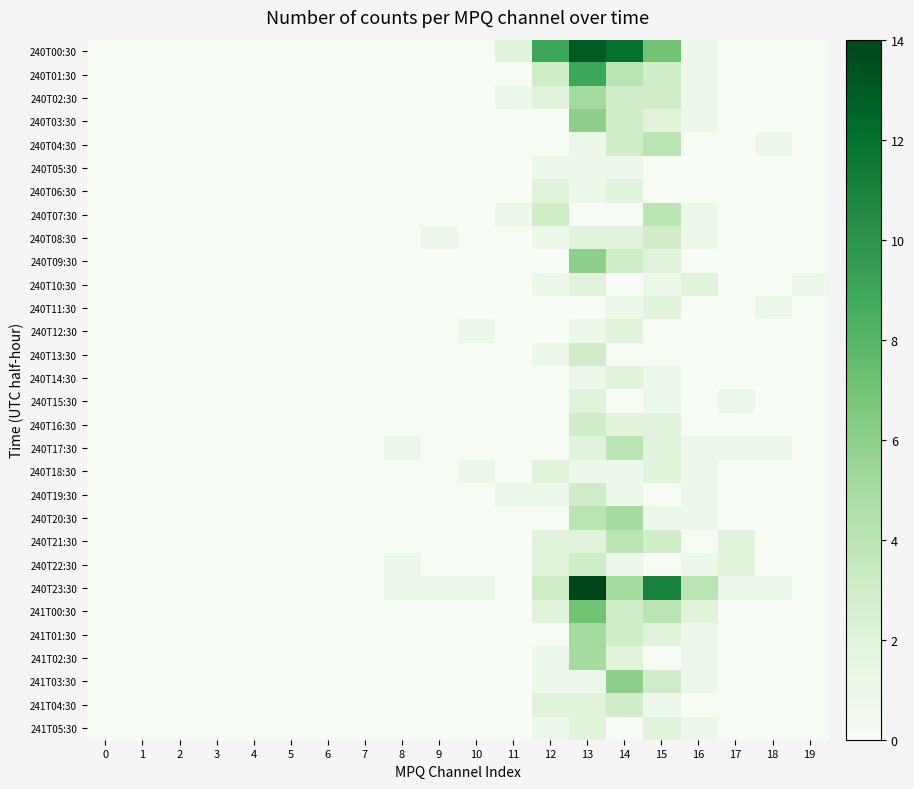

Reading right to left, list all the values displayed in this chart.

240T00:30: 19=0	18=0	17=0	16=1	15=7	14=12	13=13	12=9	11=2	10=0	9=0	8=0	7=0	6=0	5=0	4=0	3=0	2=0	1=0	0=0
240T01:30: 19=0	18=0	17=0	16=1	15=3	14=4	13=9	12=3	11=0	10=0	9=0	8=0	7=0	6=0	5=0	4=0	3=0	2=0	1=0	0=0
240T02:30: 19=0	18=0	17=0	16=1	15=3	14=3	13=5	12=2	11=1	10=0	9=0	8=0	7=0	6=0	5=0	4=0	3=0	2=0	1=0	0=0
240T03:30: 19=0	18=0	17=0	16=1	15=2	14=3	13=6	12=0	11=0	10=0	9=0	8=0	7=0	6=0	5=0	4=0	3=0	2=0	1=0	0=0
240T04:30: 19=0	18=1	17=0	16=0	15=4	14=3	13=1	12=0	11=0	10=0	9=0	8=0	7=0	6=0	5=0	4=0	3=0	2=0	1=0	0=0
240T05:30: 19=0	18=0	17=0	16=0	15=0	14=1	13=1	12=1	11=0	10=0	9=0	8=0	7=0	6=0	5=0	4=0	3=0	2=0	1=0	0=0
240T06:30: 19=0	18=0	17=0	16=0	15=0	14=2	13=1	12=2	11=0	10=0	9=0	8=0	7=0	6=0	5=0	4=0	3=0	2=0	1=0	0=0
240T07:30: 19=0	18=0	17=0	16=1	15=4	14=0	13=0	12=3	11=1	10=0	9=0	8=0	7=0	6=0	5=0	4=0	3=0	2=0	1=0	0=0
240T08:30: 19=0	18=0	17=0	16=1	15=3	14=2	13=2	12=1	11=0	10=0	9=1	8=0	7=0	6=0	5=0	4=0	3=0	2=0	1=0	0=0
240T09:30: 19=0	18=0	17=0	16=0	15=2	14=3	13=6	12=0	11=0	10=0	9=0	8=0	7=0	6=0	5=0	4=0	3=0	2=0	1=0	0=0
240T10:30: 19=1	18=0	17=0	16=2	15=1	14=0	13=2	12=1	11=0	10=0	9=0	8=0	7=0	6=0	5=0	4=0	3=0	2=0	1=0	0=0
240T11:30: 19=0	18=1	17=0	16=0	15=2	14=1	13=0	12=0	11=0	10=0	9=0	8=0	7=0	6=0	5=0	4=0	3=0	2=0	1=0	0=0
240T12:30: 19=0	18=0	17=0	16=0	15=0	14=2	13=1	12=0	11=0	10=1	9=0	8=0	7=0	6=0	5=0	4=0	3=0	2=0	1=0	0=0
240T13:30: 19=0	18=0	17=0	16=0	15=0	14=0	13=3	12=1	11=0	10=0	9=0	8=0	7=0	6=0	5=0	4=0	3=0	2=0	1=0	0=0
240T14:30: 19=0	18=0	17=0	16=0	15=1	14=2	13=1	12=0	11=0	10=0	9=0	8=0	7=0	6=0	5=0	4=0	3=0	2=0	1=0	0=0
240T15:30: 19=0	18=0	17=1	16=0	15=1	14=0	13=2	12=0	11=0	10=0	9=0	8=0	7=0	6=0	5=0	4=0	3=0	2=0	1=0	0=0
240T16:30: 19=0	18=0	17=0	16=0	15=2	14=2	13=3	12=0	11=0	10=0	9=0	8=0	7=0	6=0	5=0	4=0	3=0	2=0	1=0	0=0
240T17:30: 19=0	18=1	17=1	16=1	15=2	14=4	13=2	12=0	11=0	10=0	9=0	8=1	7=0	6=0	5=0	4=0	3=0	2=0	1=0	0=0
240T18:30: 19=0	18=0	17=0	16=1	15=2	14=1	13=1	12=2	11=0	10=1	9=0	8=0	7=0	6=0	5=0	4=0	3=0	2=0	1=0	0=0
240T19:30: 19=0	18=0	17=0	16=1	15=0	14=1	13=3	12=1	11=1	10=0	9=0	8=0	7=0	6=0	5=0	4=0	3=0	2=0	1=0	0=0
240T20:30: 19=0	18=0	17=0	16=1	15=1	14=5	13=4	12=0	11=0	10=0	9=0	8=0	7=0	6=0	5=0	4=0	3=0	2=0	1=0	0=0
240T21:30: 19=0	18=0	17=2	16=0	15=3	14=4	13=2	12=2	11=0	10=0	9=0	8=0	7=0	6=0	5=0	4=0	3=0	2=0	1=0	0=0
240T22:30: 19=0	18=0	17=2	16=1	15=0	14=1	13=3	12=2	11=0	10=0	9=0	8=1	7=0	6=0	5=0	4=0	3=0	2=0	1=0	0=0
240T23:30: 19=0	18=1	17=1	16=4	15=11	14=5	13=14	12=3	11=0	10=1	9=1	8=1	7=0	6=0	5=0	4=0	3=0	2=0	1=0	0=0
241T00:30: 19=0	18=0	17=0	16=2	15=4	14=3	13=7	12=2	11=0	10=0	9=0	8=0	7=0	6=0	5=0	4=0	3=0	2=0	1=0	0=0
241T01:30: 19=0	18=0	17=0	16=1	15=2	14=3	13=5	12=0	11=0	10=0	9=0	8=0	7=0	6=0	5=0	4=0	3=0	2=0	1=0	0=0
241T02:30: 19=0	18=0	17=0	16=1	15=0	14=2	13=5	12=1	11=0	10=0	9=0	8=0	7=0	6=0	5=0	4=0	3=0	2=0	1=0	0=0
241T03:30: 19=0	18=0	17=0	16=1	15=3	14=6	13=1	12=1	11=0	10=0	9=0	8=0	7=0	6=0	5=0	4=0	3=0	2=0	1=0	0=0
241T04:30: 19=0	18=0	17=0	16=0	15=1	14=3	13=2	12=2	11=0	10=0	9=0	8=0	7=0	6=0	5=0	4=0	3=0	2=0	1=0	0=0
241T05:30: 19=0	18=0	17=0	16=1	15=2	14=0	13=2	12=1	11=0	10=0	9=0	8=0	7=0	6=0	5=0	4=0	3=0	2=0	1=0	0=0